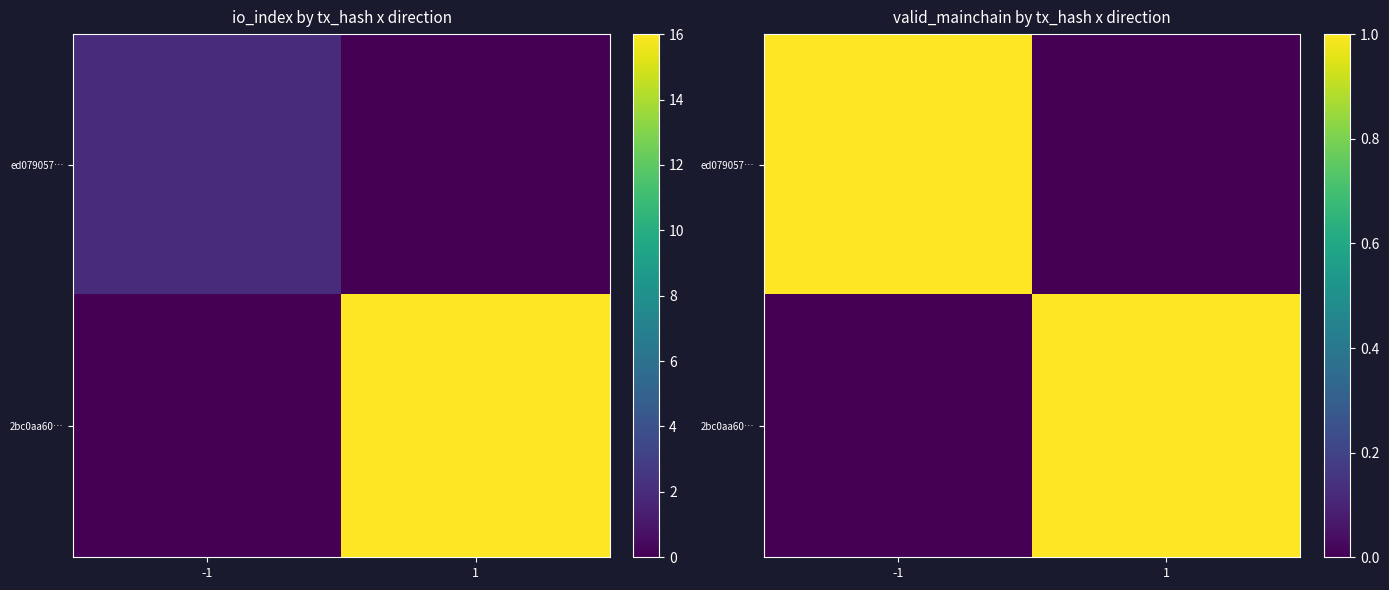

What is the total value across all series at -1?

1